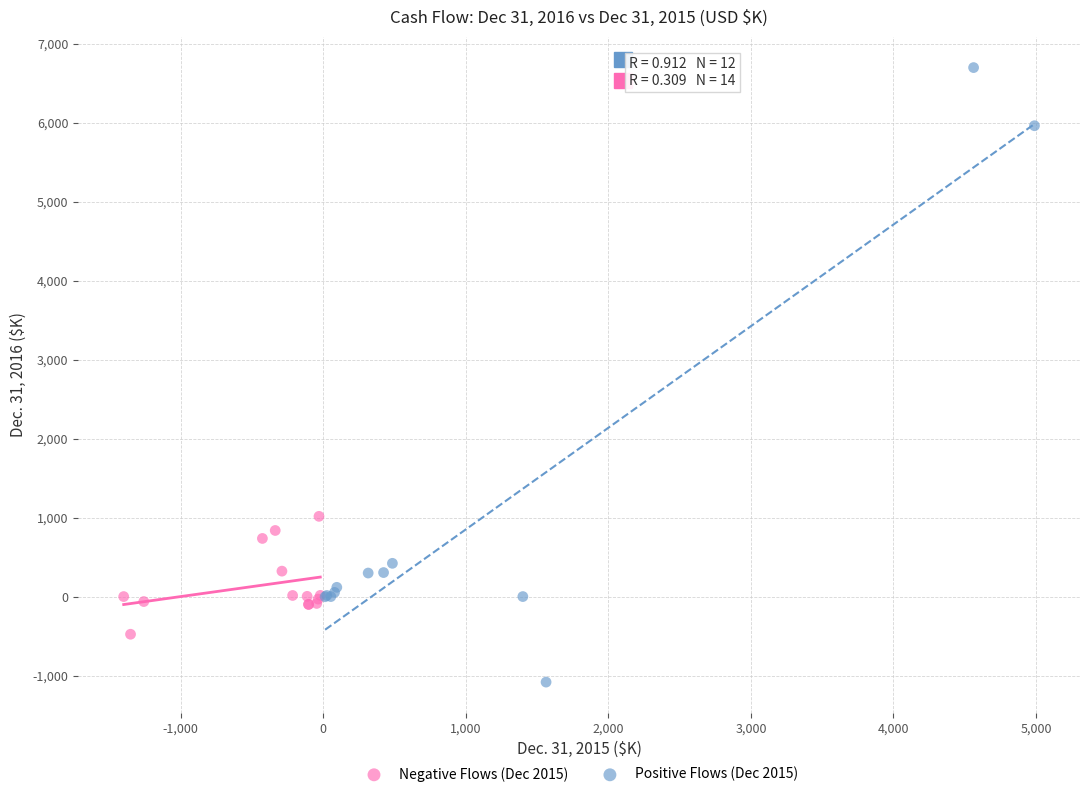

What are all the series names shown in the legend?

Negative Flows (Dec 2015), Positive Flows (Dec 2015)